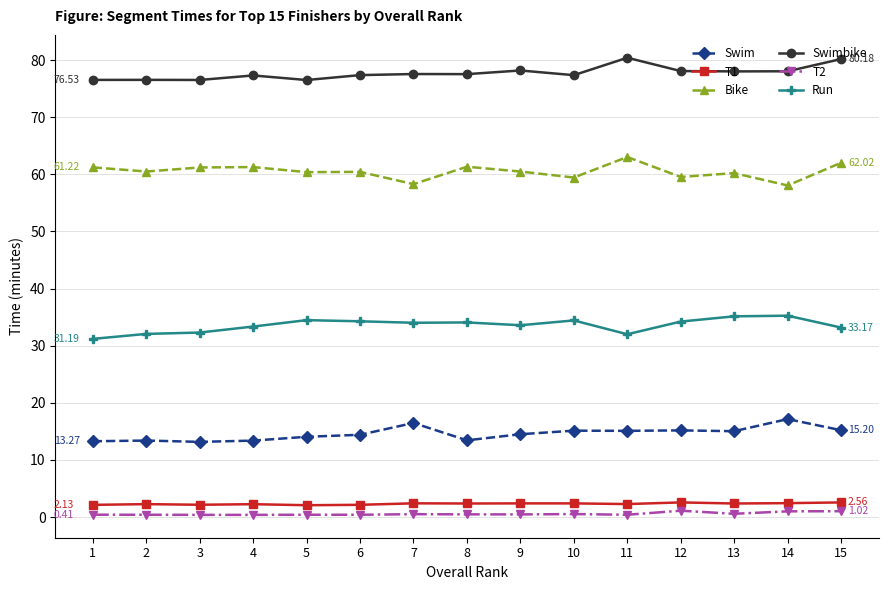

Rank the series by their maximum value, from highest to lowest.

Swimbike, Bike, Run, Swim, T1, T2